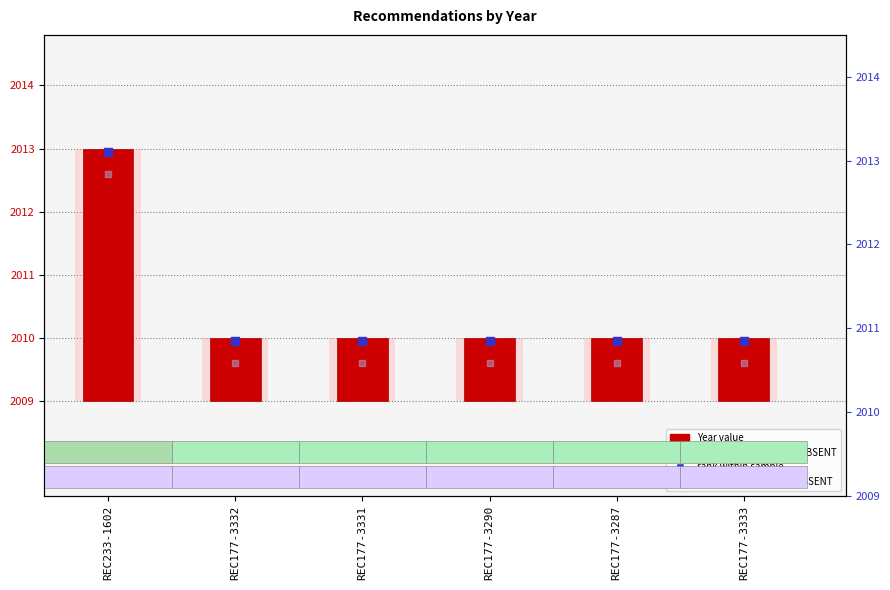

Which series has the largest Y range (max minus min)?

Year